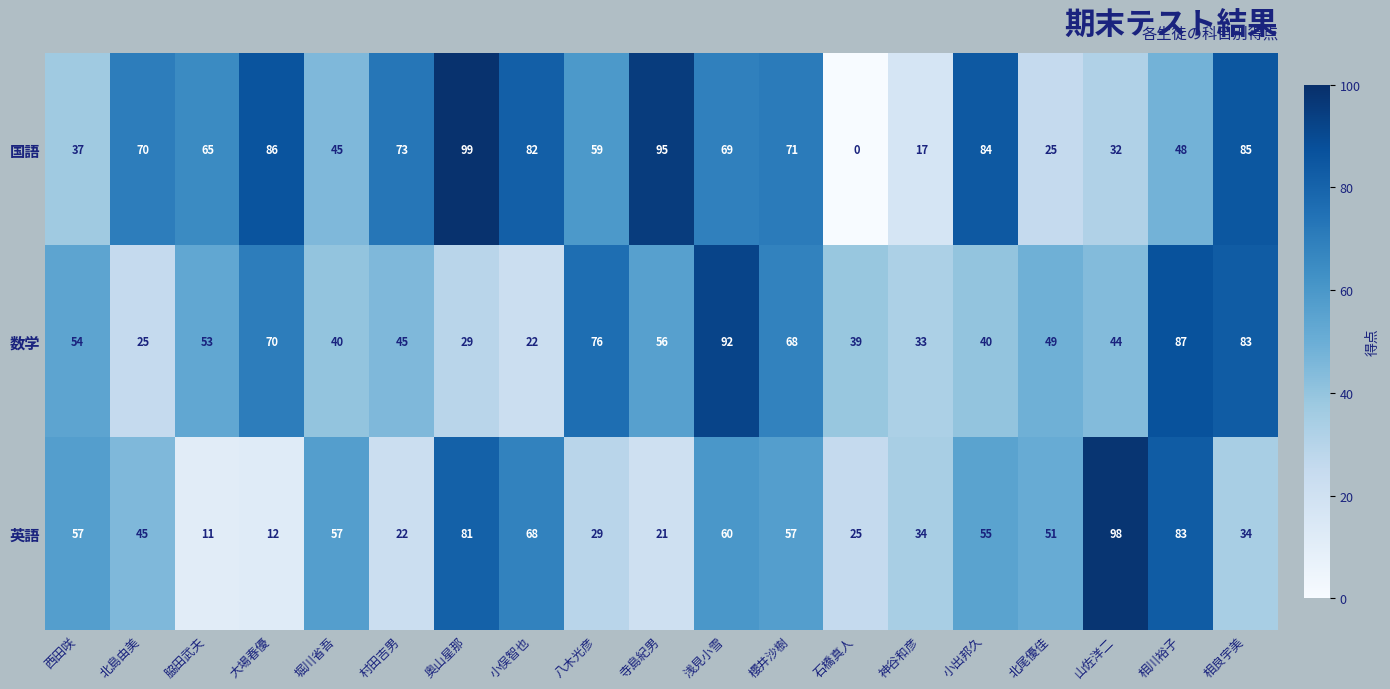

What is the difference between the highest and lowest values at 八木光彦?

47